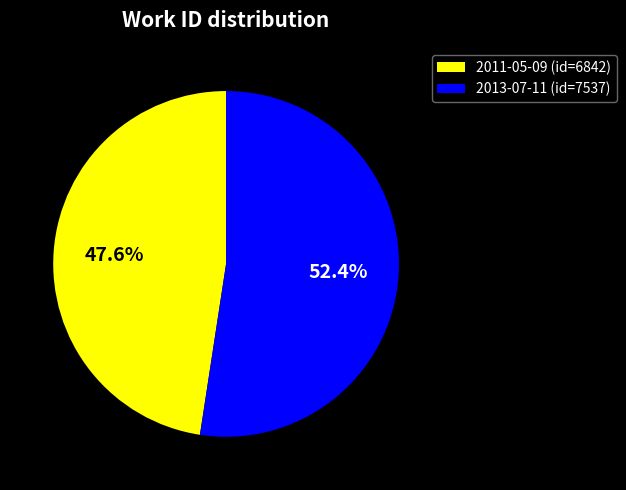

Is there a majority slice in this chart?

Yes